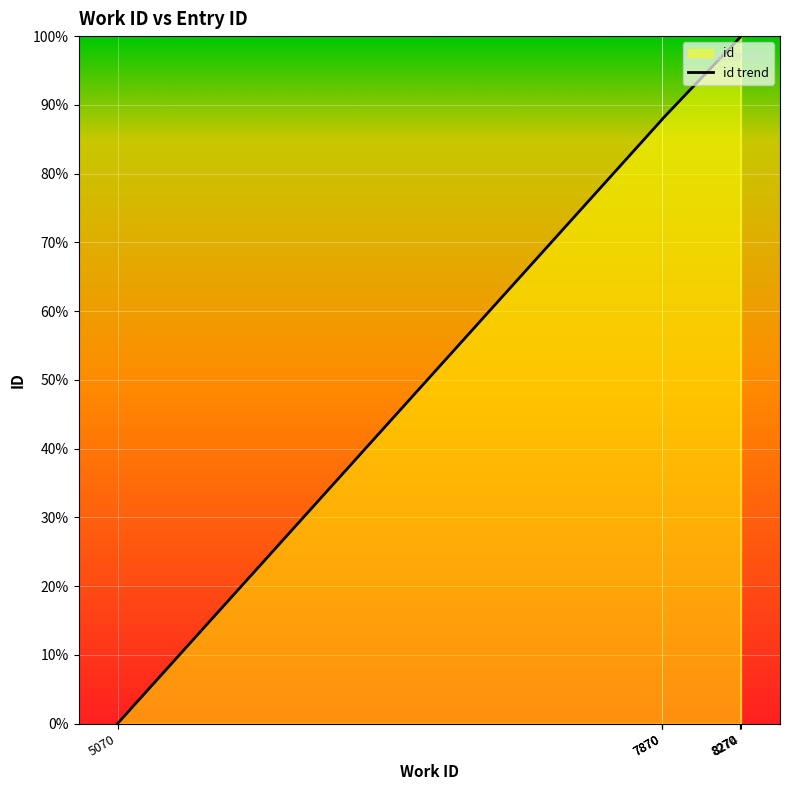

Which category has the highest value across all series?

8274